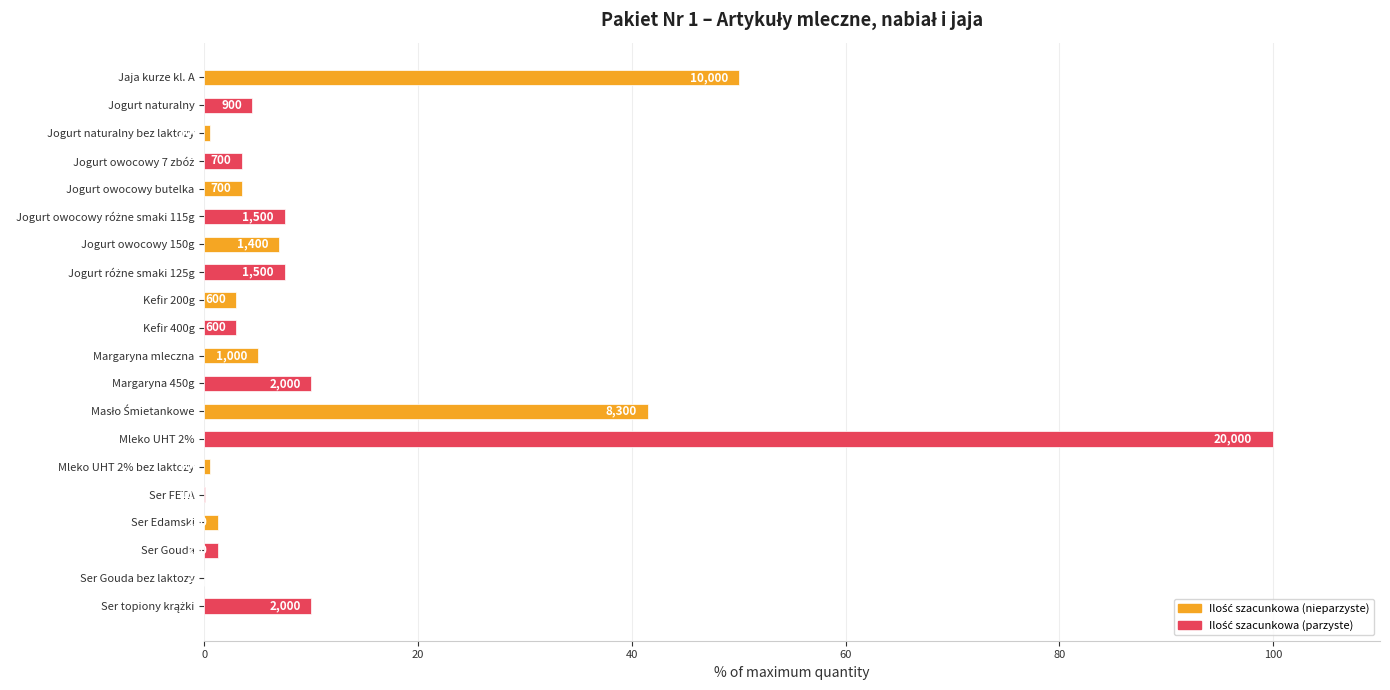

At which category does the chart reach its minimum across all series?

Ser Gouda bez laktozy